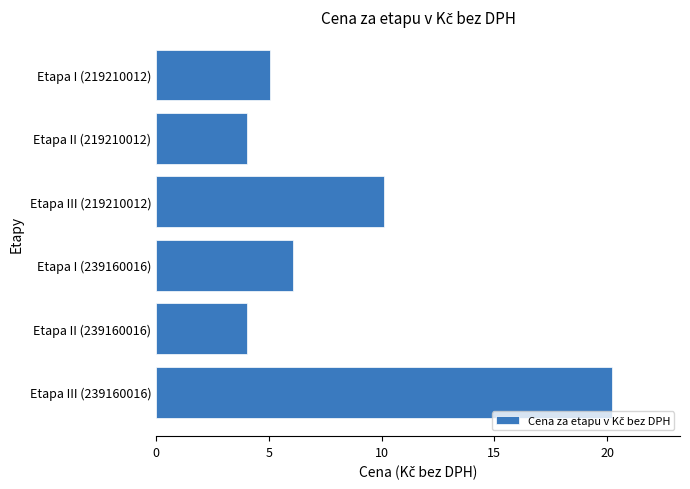

How many distinct data groups are displayed?

1